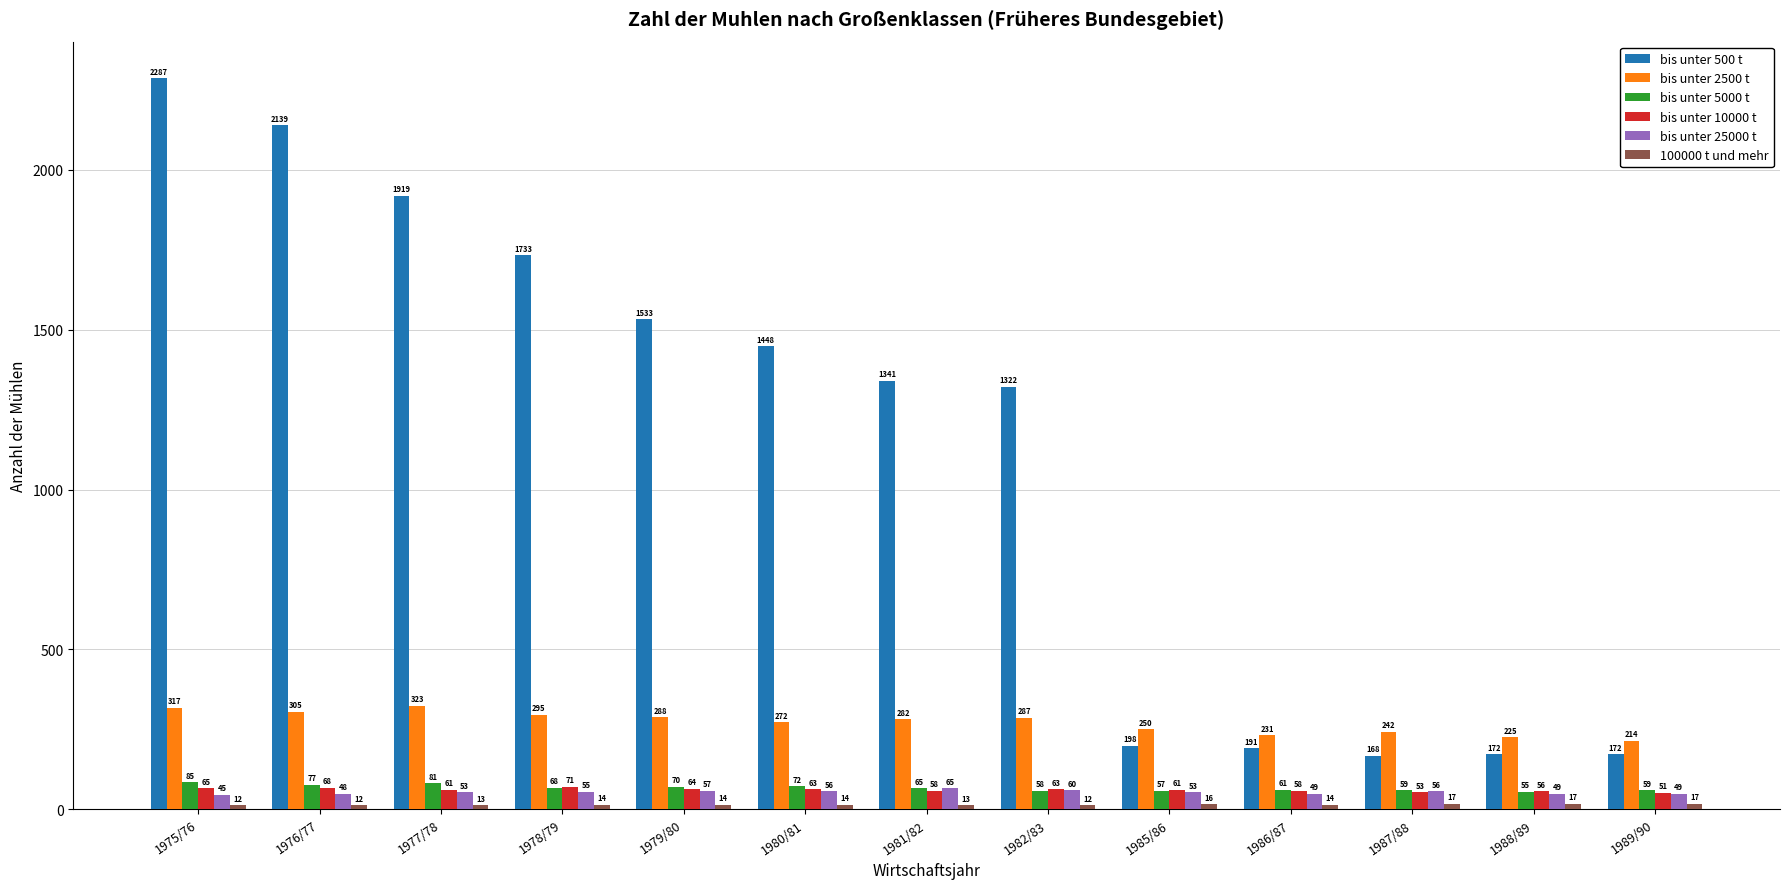

What is the difference between the second highest and second lowest values in the bis unter 25000 t series?

12